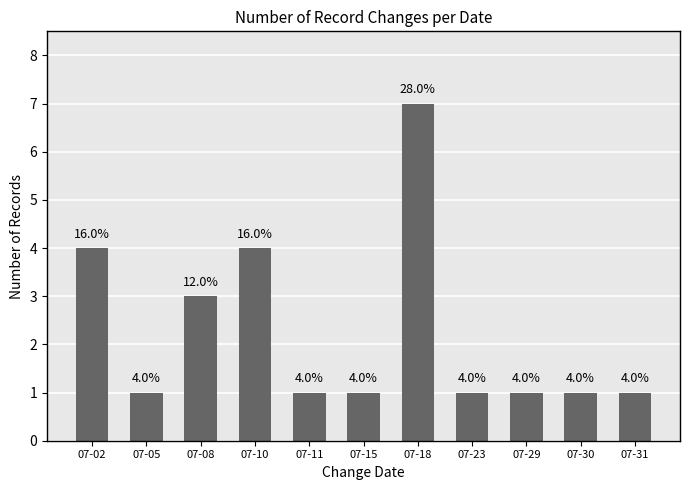

What is the sum of all values?

25